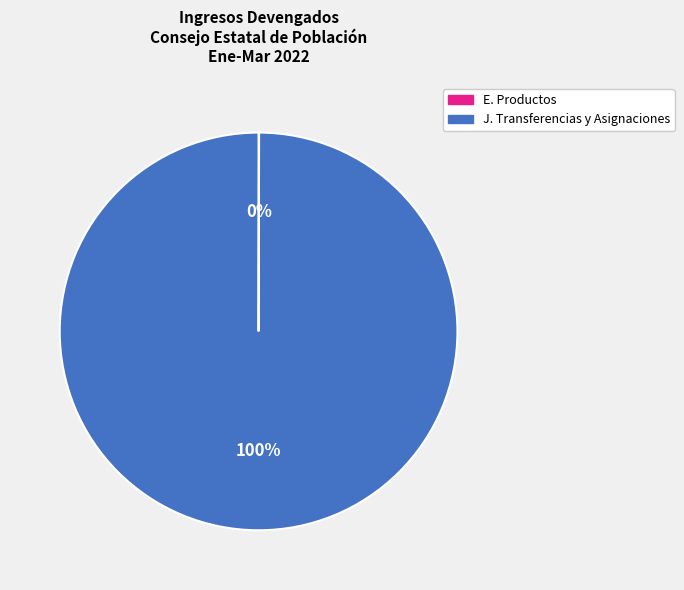

To the nearest percent, what is the difference between the largest and smallest slice percentages?

100%